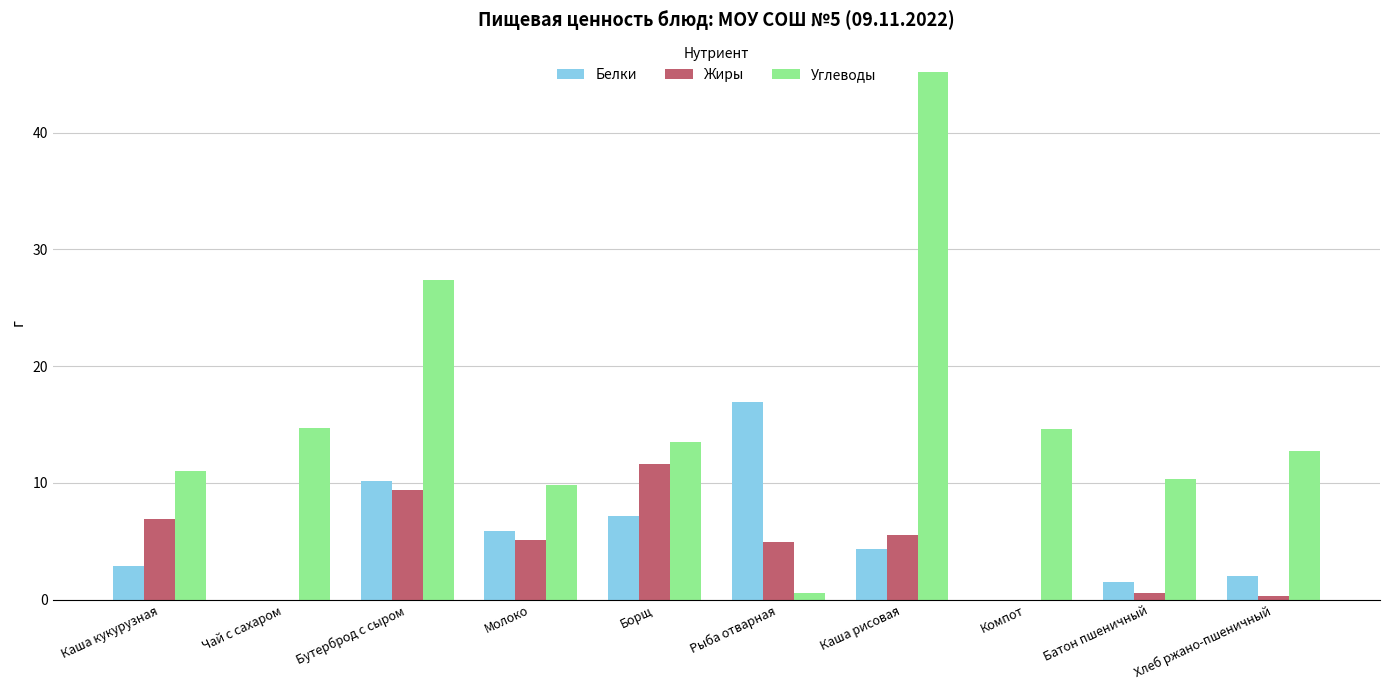

At which label is Углеводы closest to 22?

Бутерброд с сыром